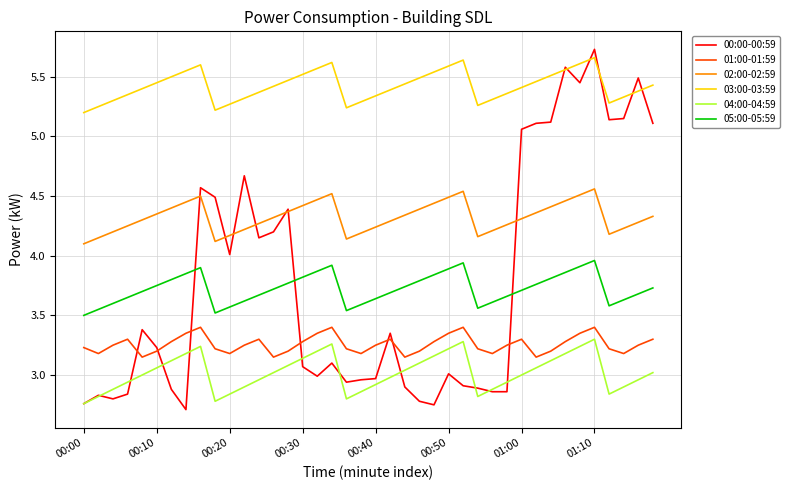

Which series has the largest range (max minus min)?

00:00-00:59